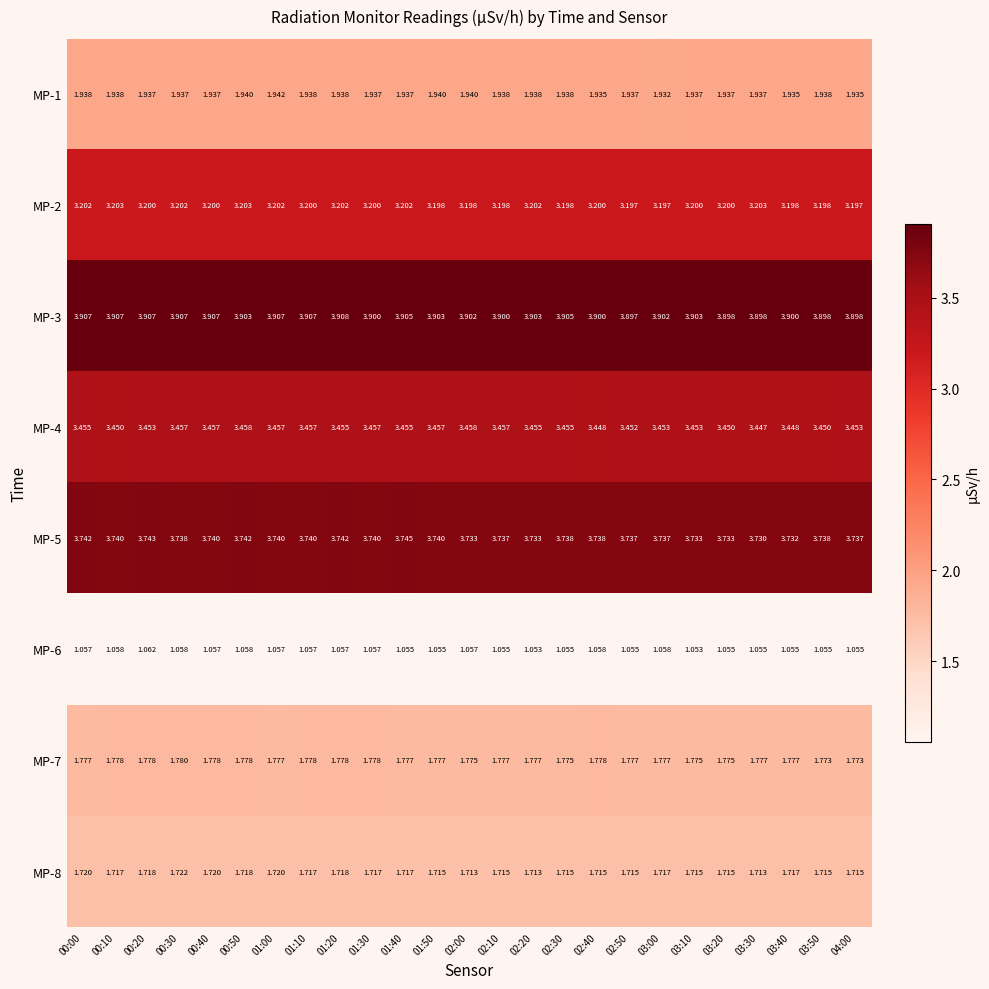

What is the total value across all series at 01:40?

20.8